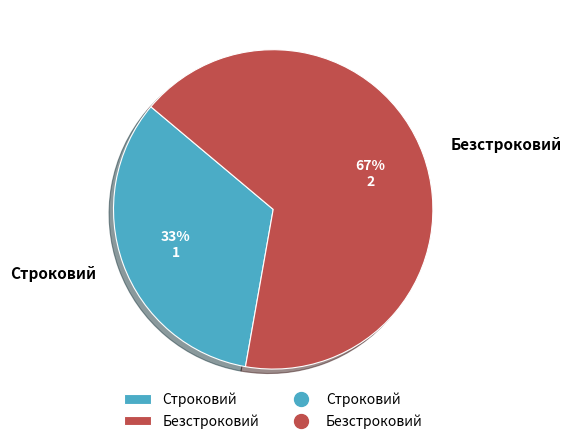

How many segments does this pie chart have?

2